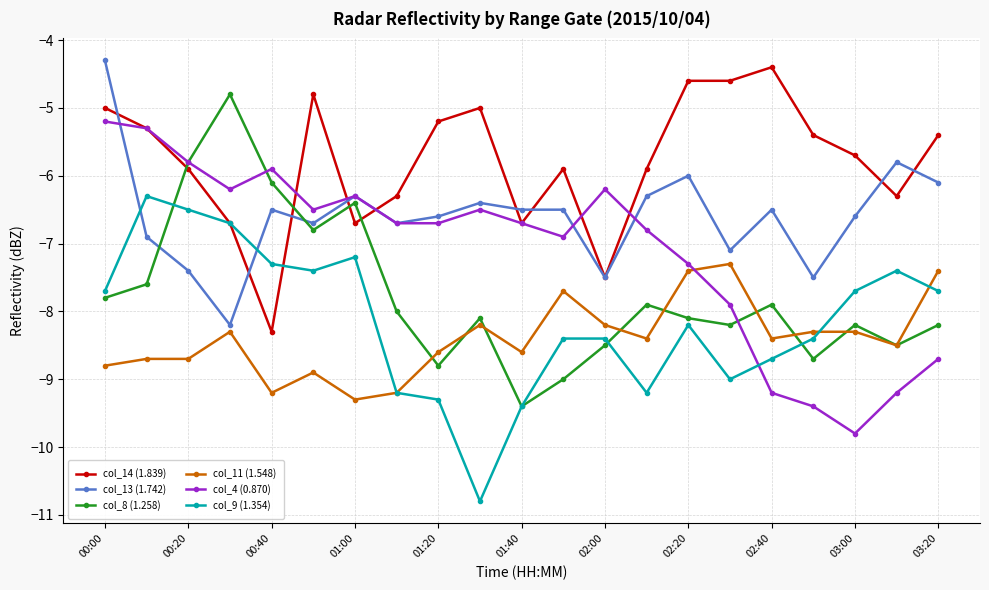

Reading left to right, what are all the values shown in this chart?

col_14 (1.839): 00:00=-5.0	00:20=-5.3	00:40=-5.9	01:00=-6.7	01:20=-8.3	01:40=-4.8	02:00=-6.7	02:20=-6.3	02:40=-5.2	03:00=-5.0	03:20=-6.7	11=-5.9	12=-7.5	13=-5.9	14=-4.6	15=-4.6	16=-4.4	17=-5.4	18=-5.7	19=-6.3	20=-5.4
col_13 (1.742): 00:00=-4.3	00:20=-6.9	00:40=-7.4	01:00=-8.2	01:20=-6.5	01:40=-6.7	02:00=-6.3	02:20=-6.7	02:40=-6.6	03:00=-6.4	03:20=-6.5	11=-6.5	12=-7.5	13=-6.3	14=-6.0	15=-7.1	16=-6.5	17=-7.5	18=-6.6	19=-5.8	20=-6.1
col_8 (1.258): 00:00=-7.8	00:20=-7.6	00:40=-5.8	01:00=-4.8	01:20=-6.1	01:40=-6.8	02:00=-6.4	02:20=-8.0	02:40=-8.8	03:00=-8.1	03:20=-9.4	11=-9.0	12=-8.5	13=-7.9	14=-8.1	15=-8.2	16=-7.9	17=-8.7	18=-8.2	19=-8.5	20=-8.2
col_11 (1.548): 00:00=-8.8	00:20=-8.7	00:40=-8.7	01:00=-8.3	01:20=-9.2	01:40=-8.9	02:00=-9.3	02:20=-9.2	02:40=-8.6	03:00=-8.2	03:20=-8.6	11=-7.7	12=-8.2	13=-8.4	14=-7.4	15=-7.3	16=-8.4	17=-8.3	18=-8.3	19=-8.5	20=-7.4
col_4 (0.870): 00:00=-5.2	00:20=-5.3	00:40=-5.8	01:00=-6.2	01:20=-5.9	01:40=-6.5	02:00=-6.3	02:20=-6.7	02:40=-6.7	03:00=-6.5	03:20=-6.7	11=-6.9	12=-6.2	13=-6.8	14=-7.3	15=-7.9	16=-9.2	17=-9.4	18=-9.8	19=-9.2	20=-8.7
col_9 (1.354): 00:00=-7.7	00:20=-6.3	00:40=-6.5	01:00=-6.7	01:20=-7.3	01:40=-7.4	02:00=-7.2	02:20=-9.2	02:40=-9.3	03:00=-10.8	03:20=-9.4	11=-8.4	12=-8.4	13=-9.2	14=-8.2	15=-9.0	16=-8.7	17=-8.4	18=-7.7	19=-7.4	20=-7.7